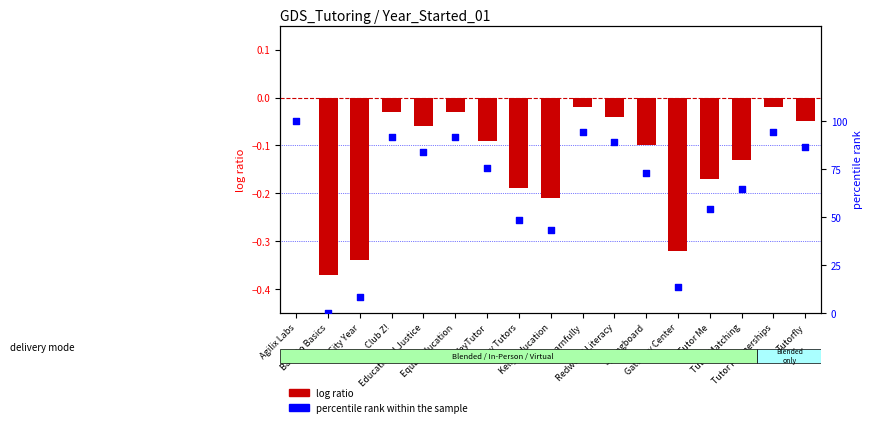

What is the total value across all series at Tutor Me?

53.9